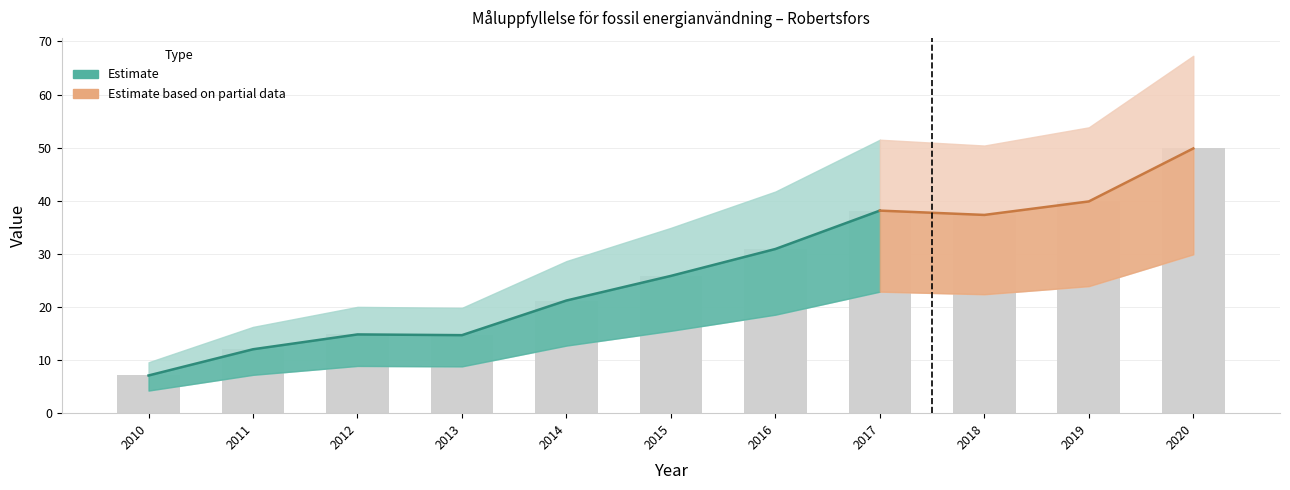

What is the difference between the maximum and second lowest values?

37.8